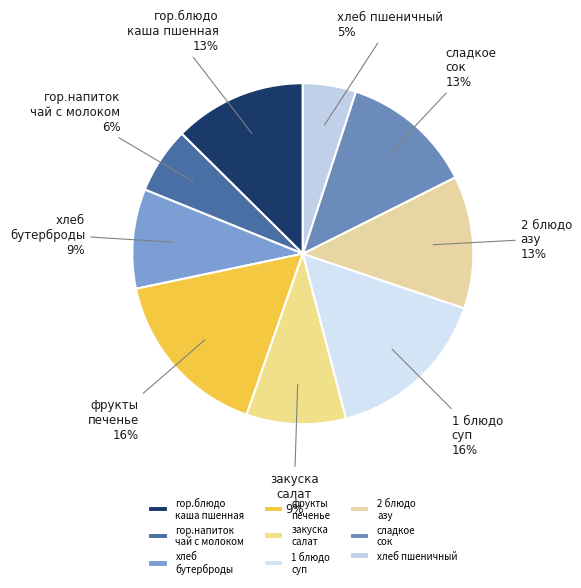

Which category has the smallest portion of the pie?

хлеб пшеничный